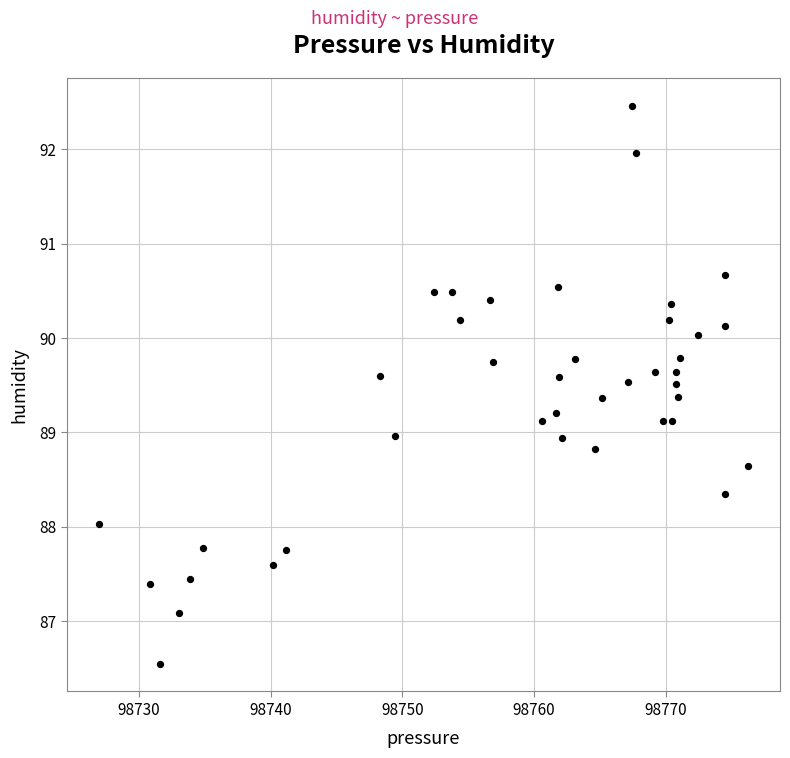

What is the range of X values (max minus min)?

49.2